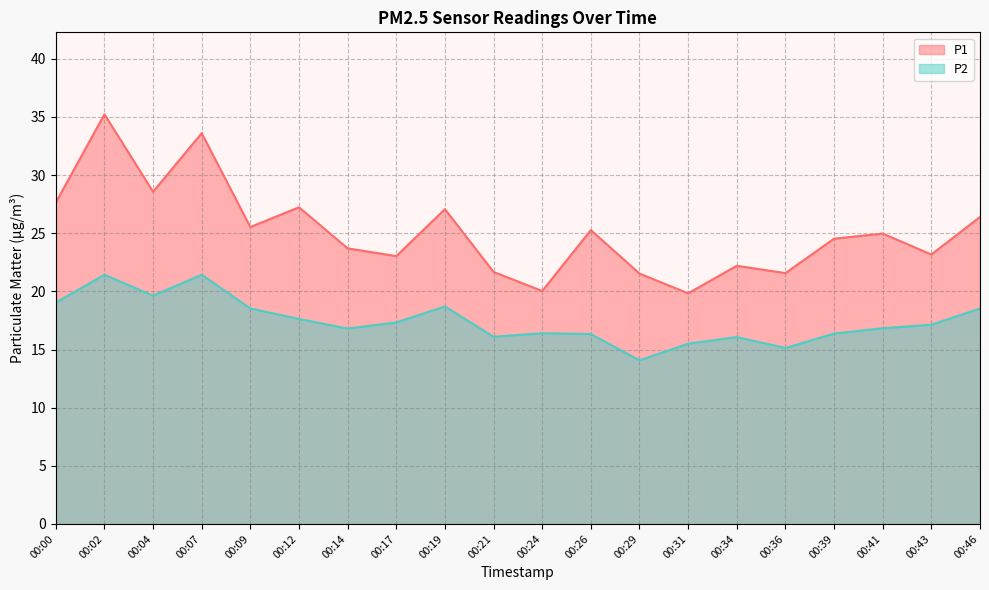

Which series has the largest total across all categories?

P1